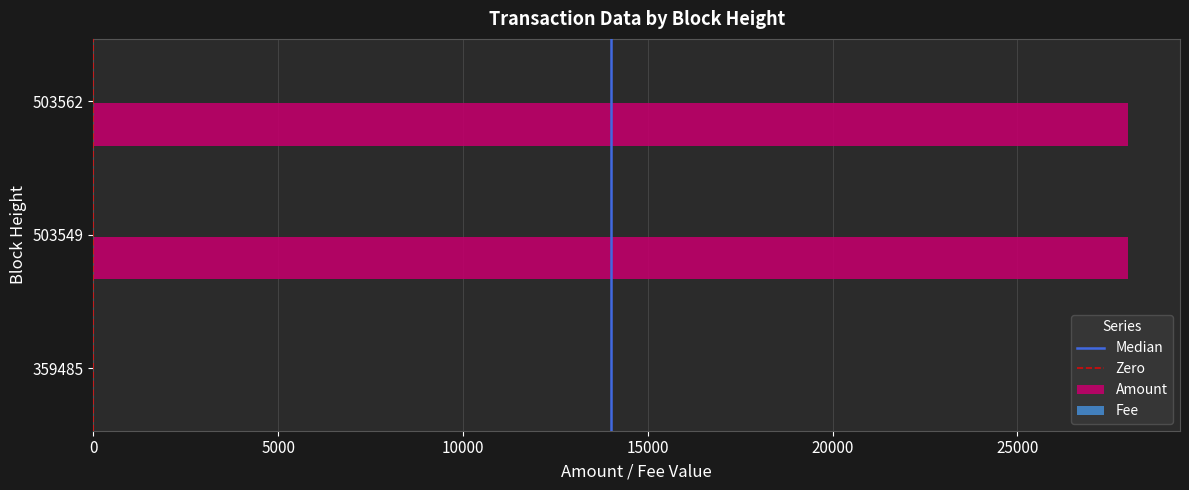

Is it true that Amount equals 28000 at 503549?

True